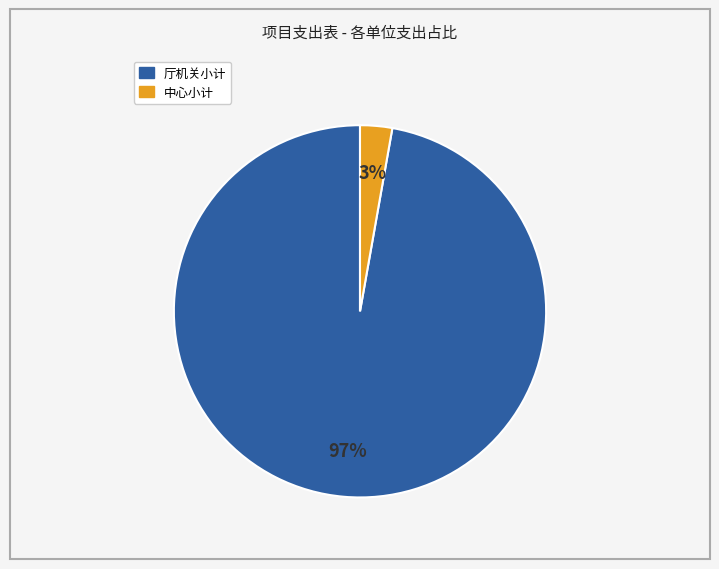

Which category accounts for the majority?

厅机关小计